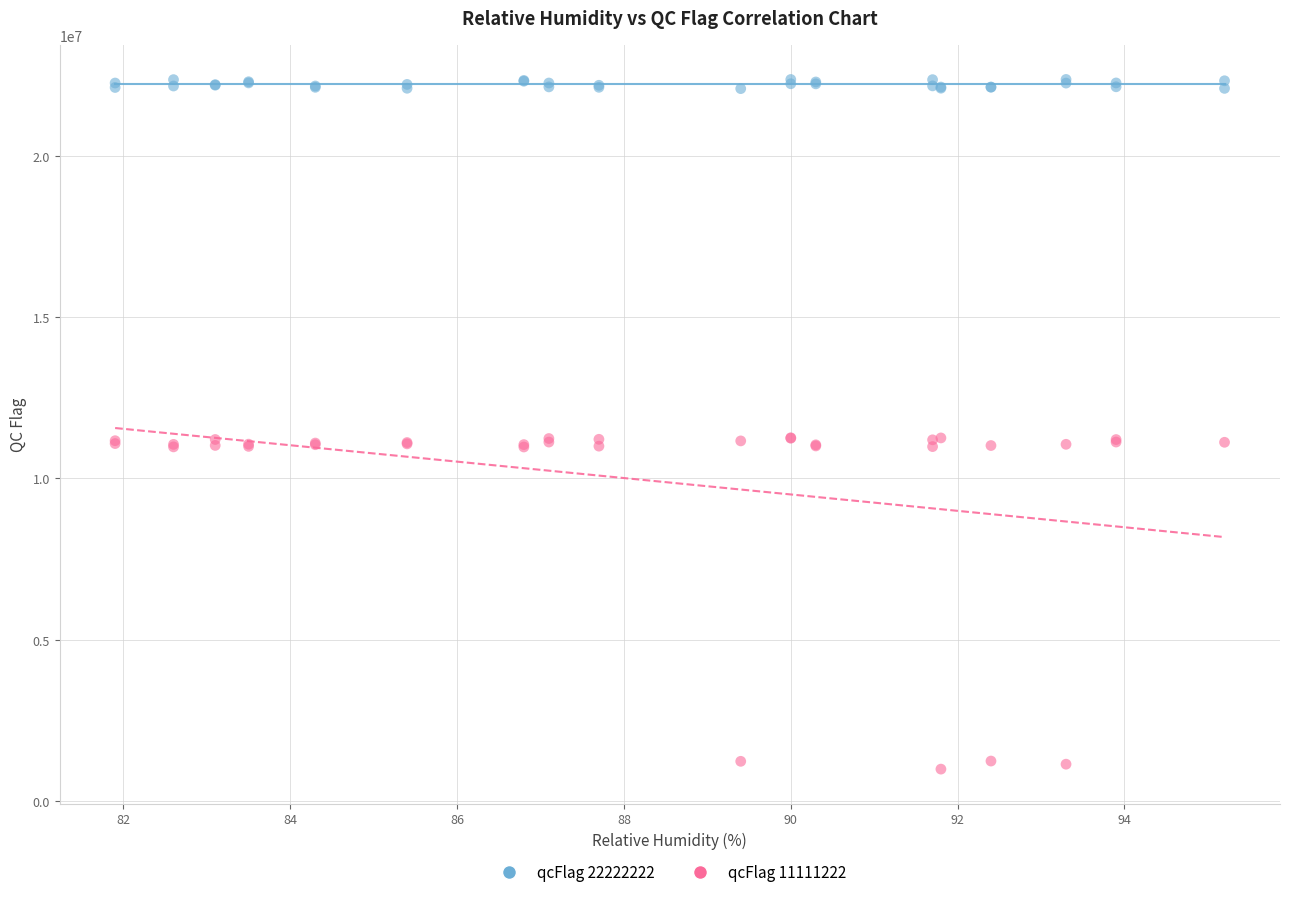

Which series reaches the maximum Y coordinate?

qcFlag 22222222